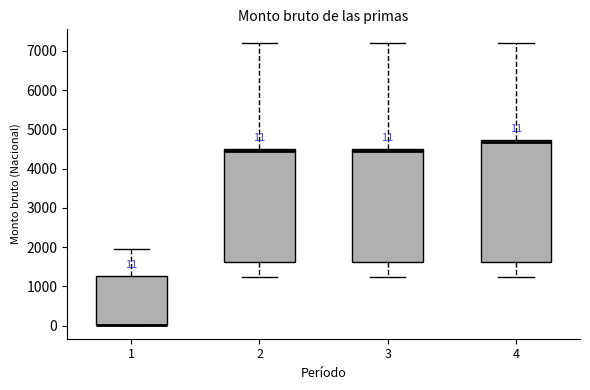

Which box is the tallest, from its lower edge to its upper edge?

4